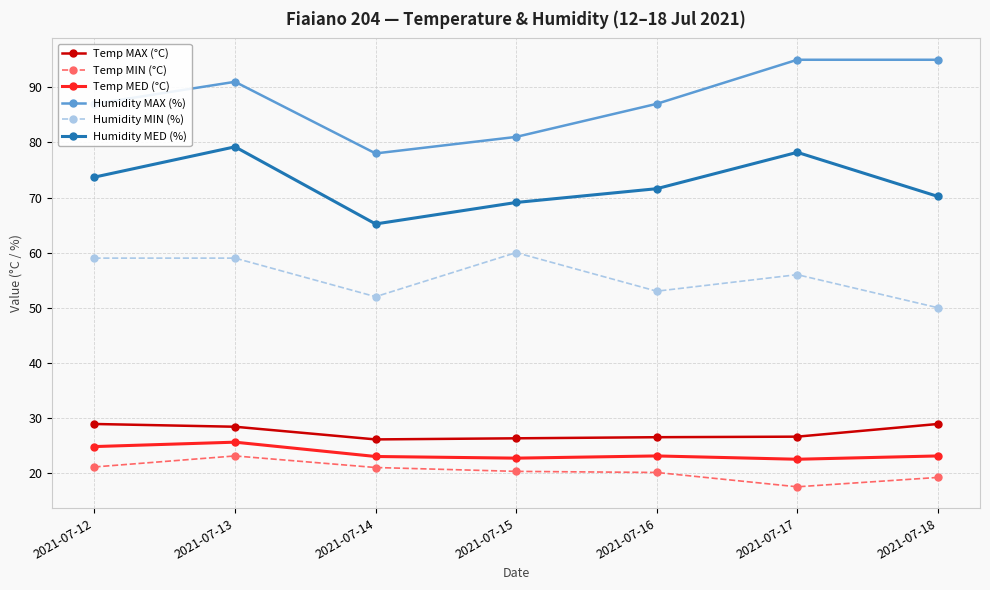

Which series has the largest total across all categories?

Humidity MAX (%)